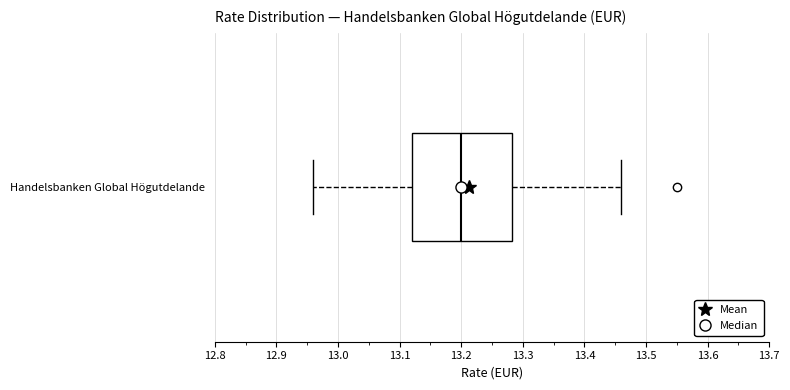

Where does the left whisker of the box for Handelsbanken Global Högutdelande end on the x-axis? The values are not printed on the chart, so give them approximately, as read against the axis.

12.96